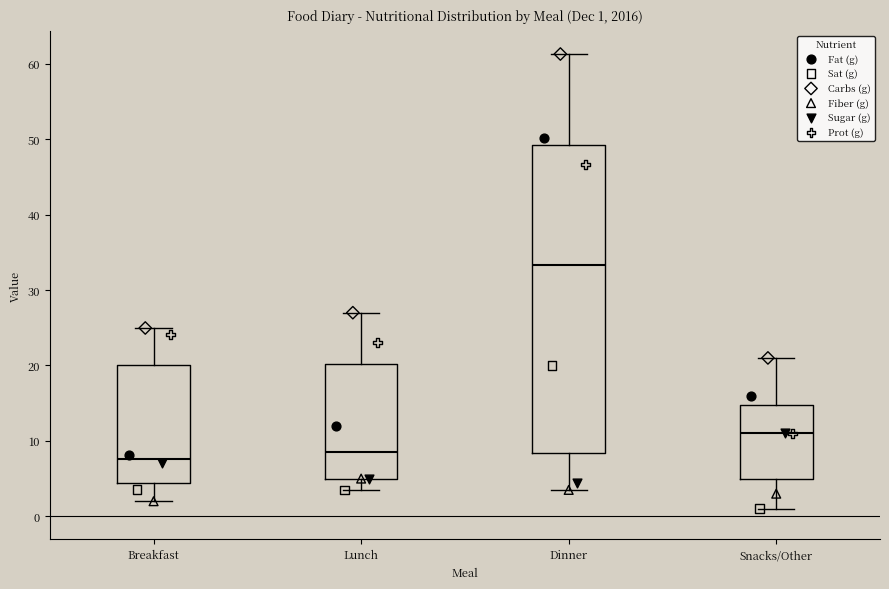

Which box has the highest median line?

Dinner